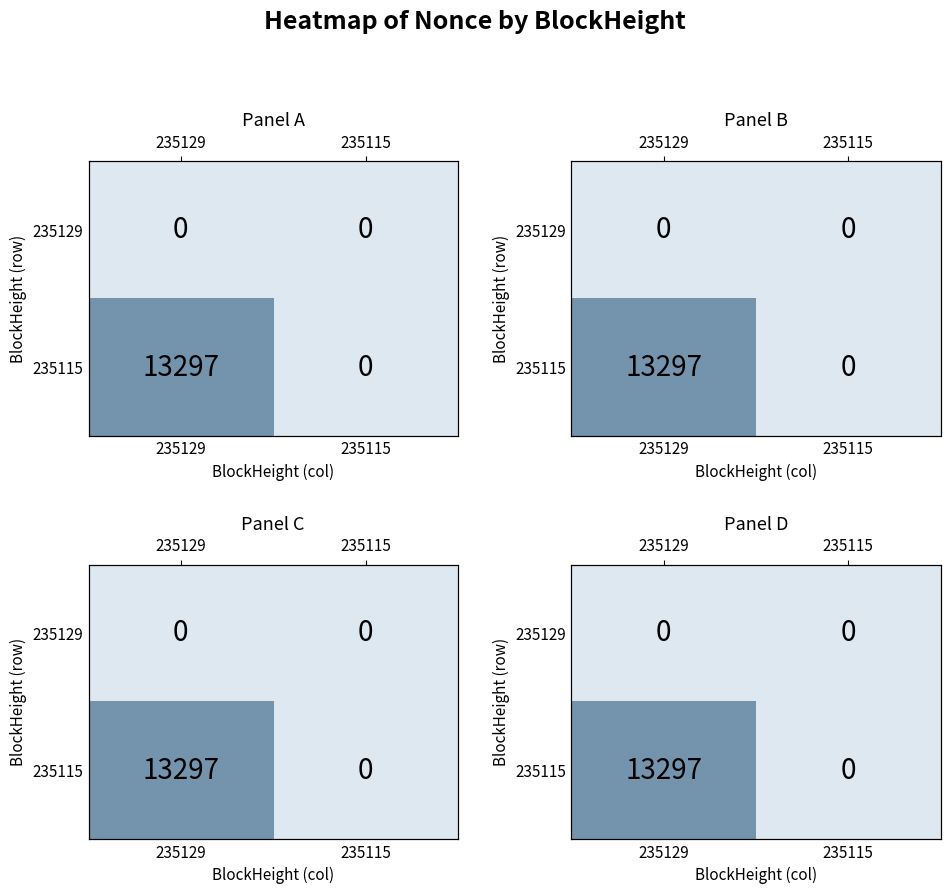

At 235129, list the series in order from smallest to largest.

235129, 235115